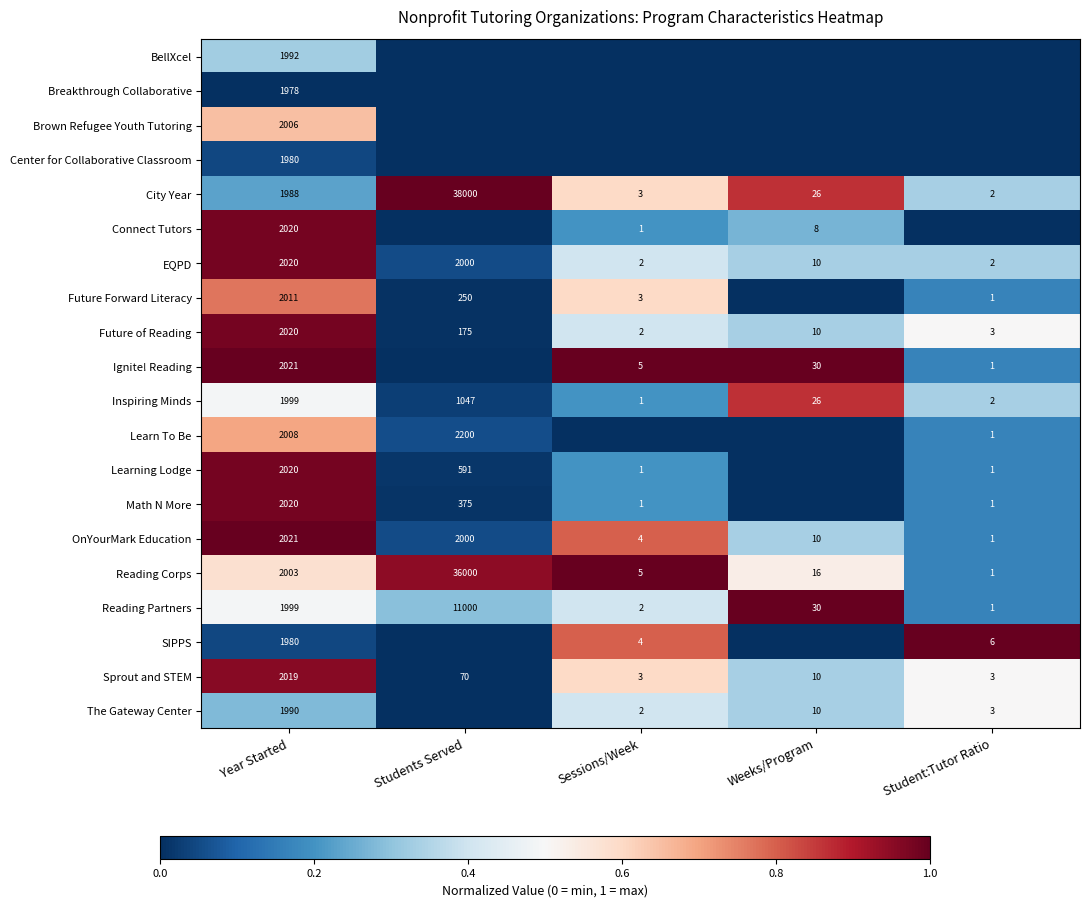

Which has a higher value, Students Served or Sessions/Week?

Students Served